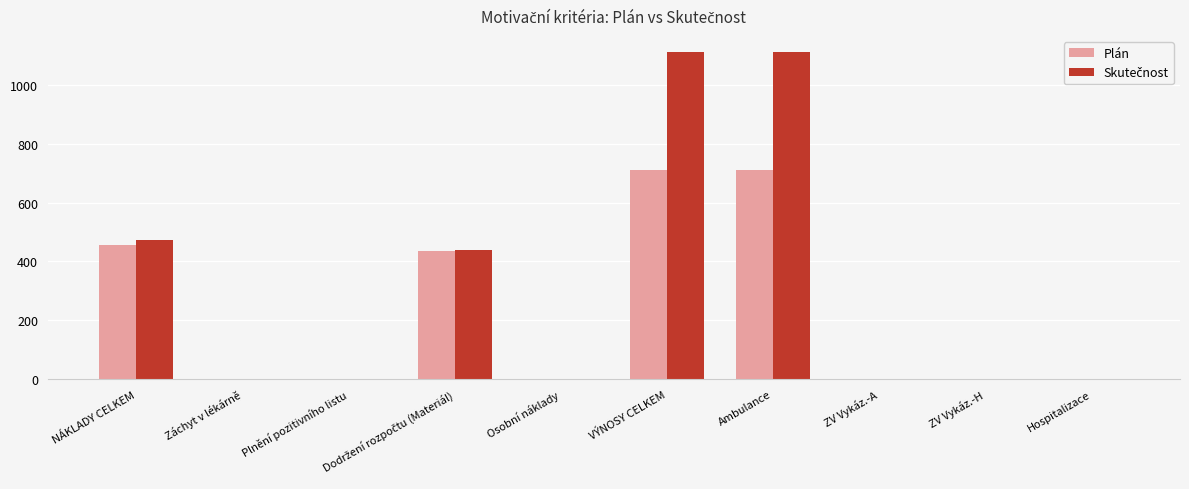

What is the maximum value shown in the chart?

1111.2